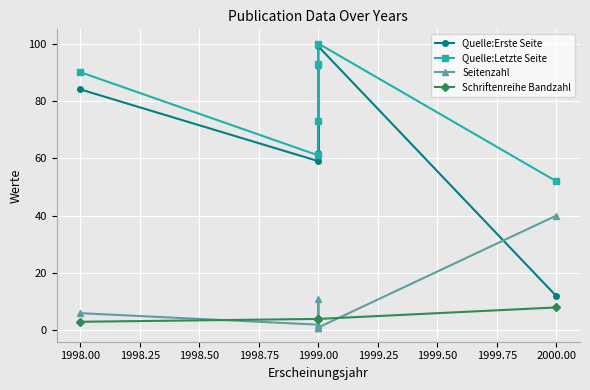

What are all the series names shown in the legend?

Quelle:Erste Seite, Quelle:Letzte Seite, Seitenzahl, Schriftenreihe Bandzahl